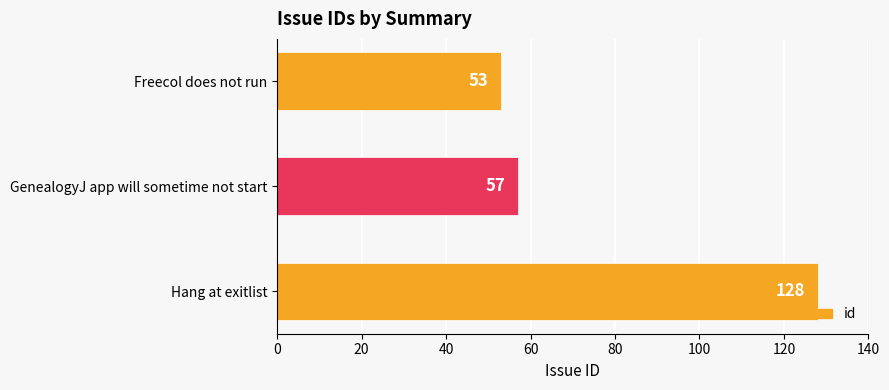

At which label is the value closest to 90?

GenealogyJ app will sometime not start